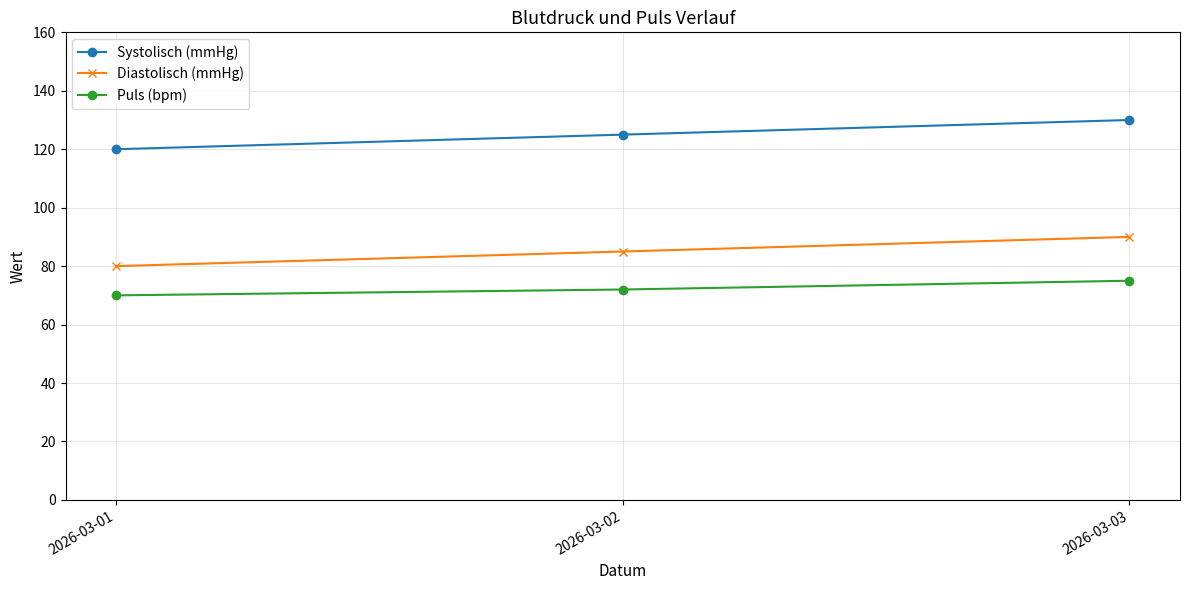

What value does the Systolisch (mmHg) series have at 2026-03-02?

125